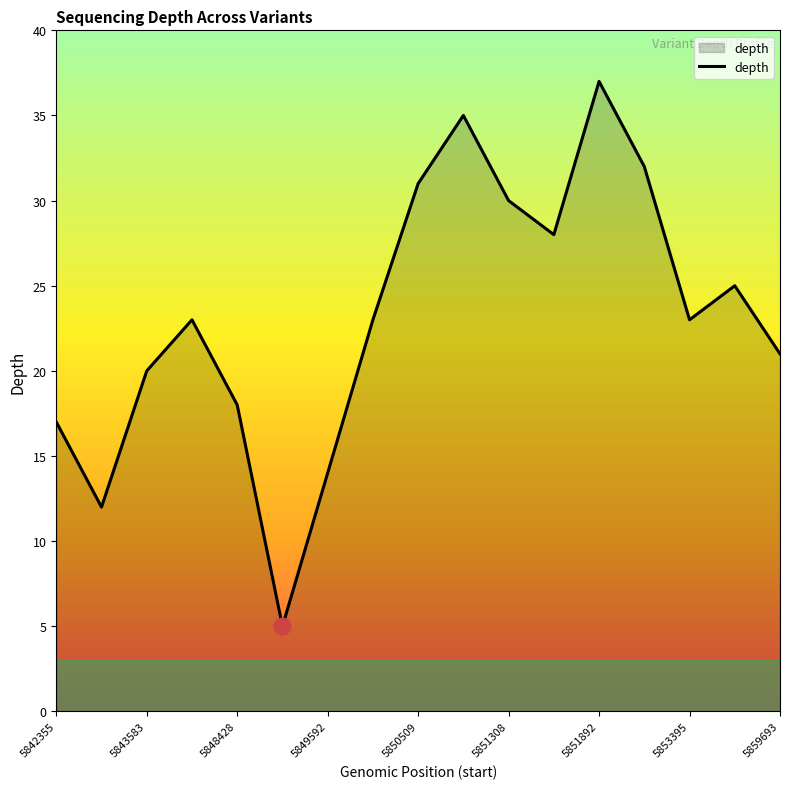

What is the difference between the maximum and minimum values?

32